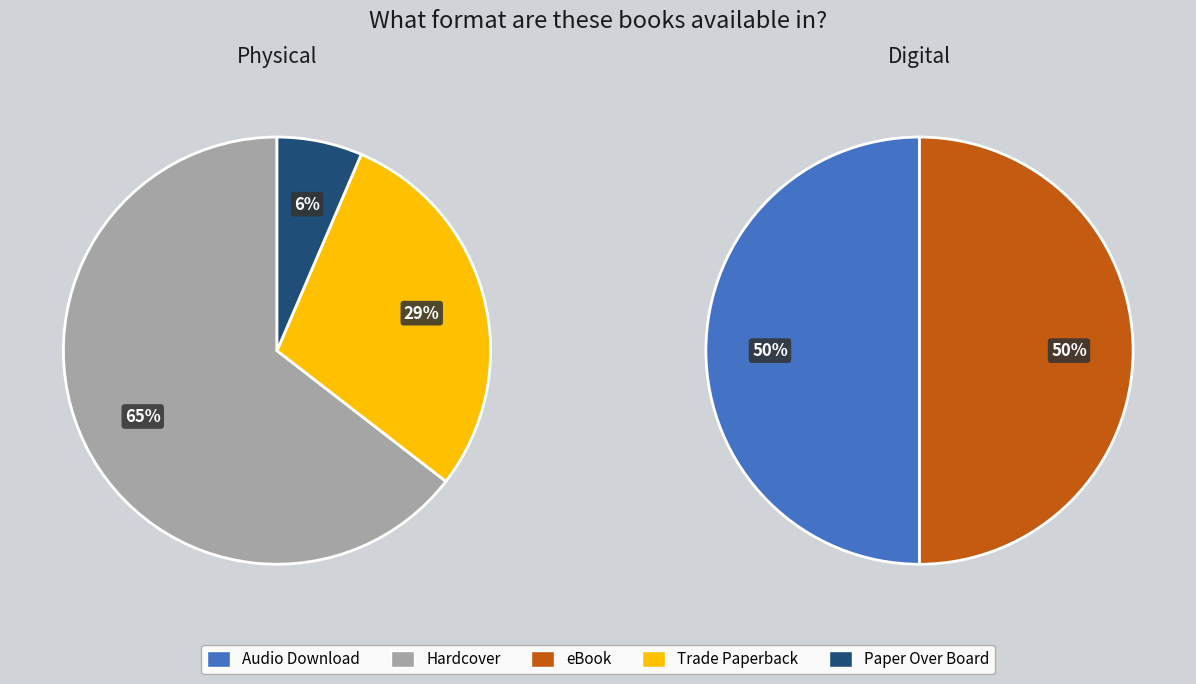

The Paper Over Board slice represents 1% of the pie. True or false?

False